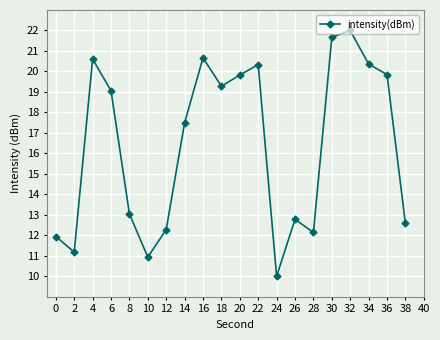

How many points are lower than both their immediate neighbors (excluding endpoints)?

5